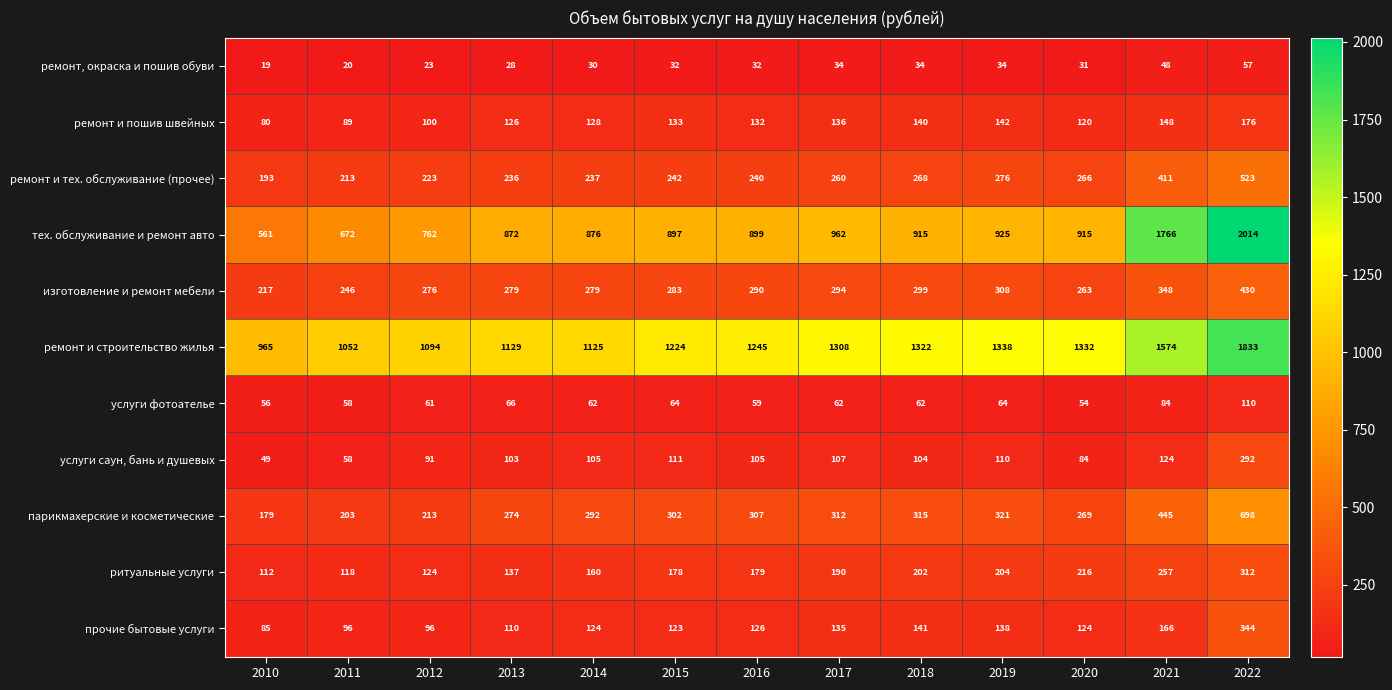

What is the total value across all series at 2022?

6789